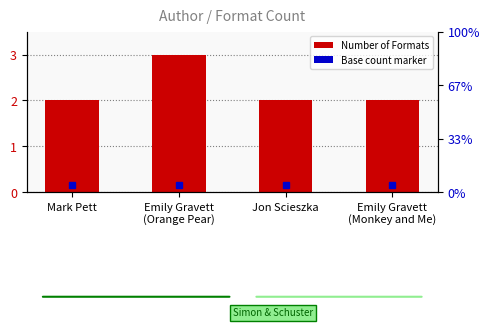

Which has a higher value, Emily Gravett
(Monkey and Me) or Mark Pett?

Emily Gravett
(Monkey and Me)